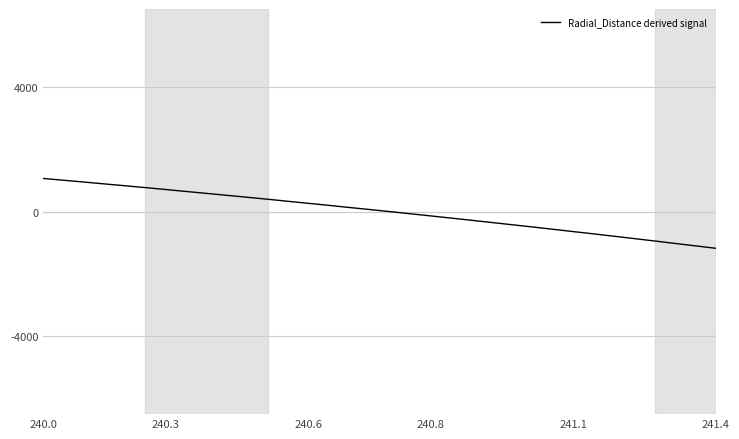

What is the maximum value shown in the chart?

1062.2